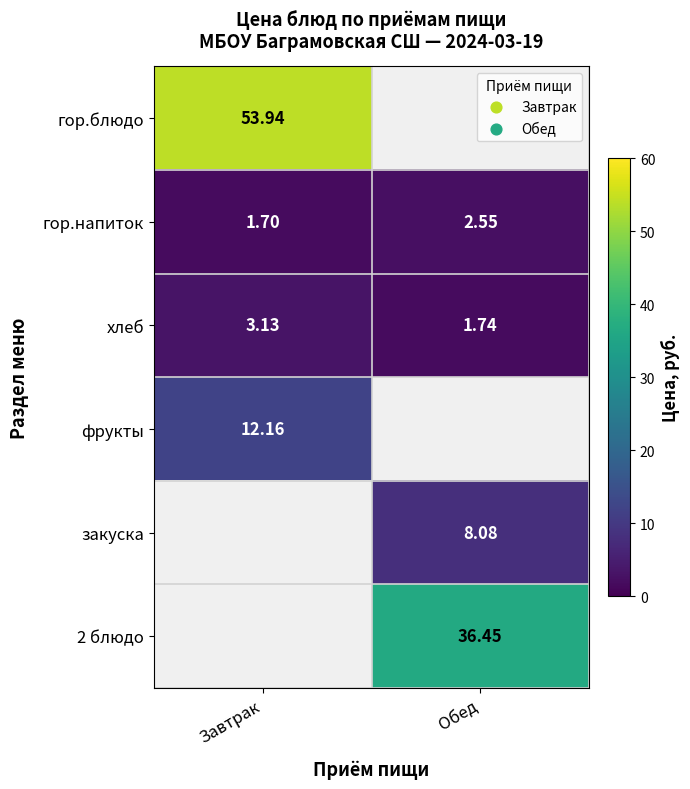

Is the value of закуска at Обед greater than the value of 2 блюдо at Обед?

No